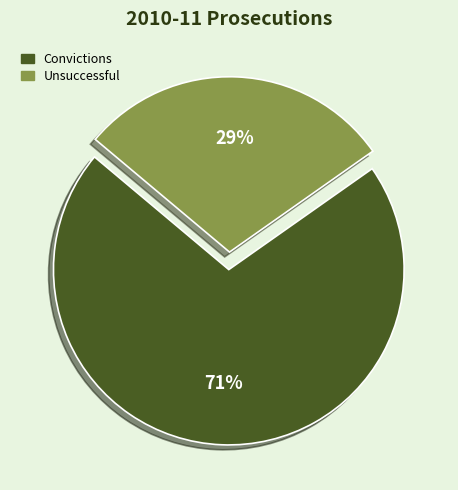

Is Unsuccessful the majority of the pie?

No